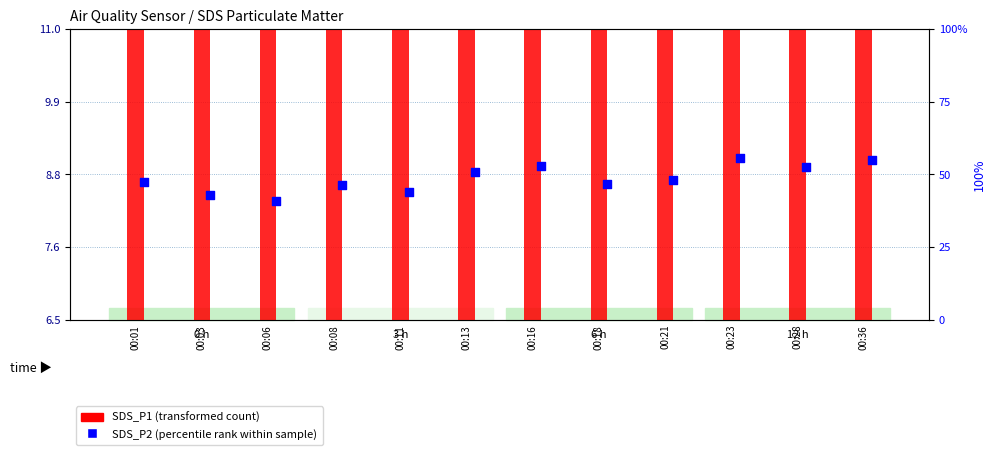

Which series has the largest total across all categories?

SDS_P1 (transformed count)